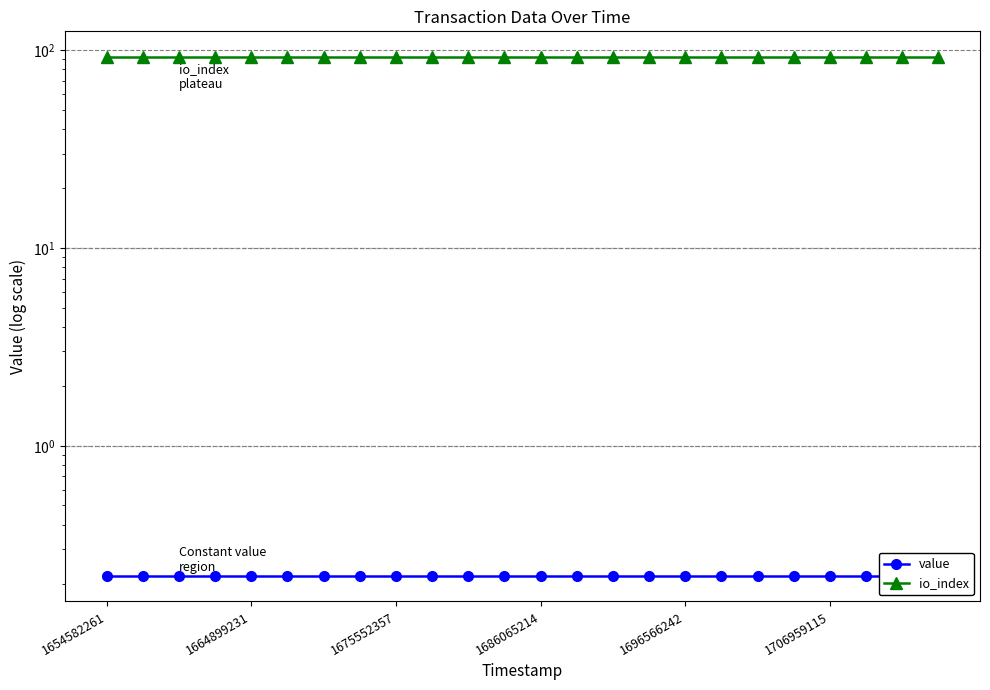

What position from the right is 1686065214?

12